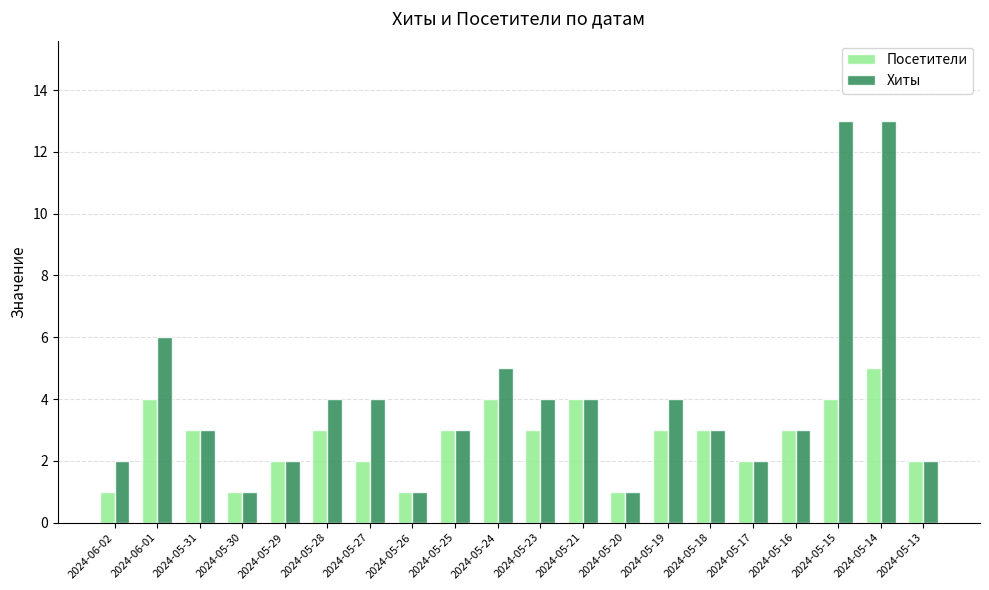

What is the minimum value for Хиты?

1